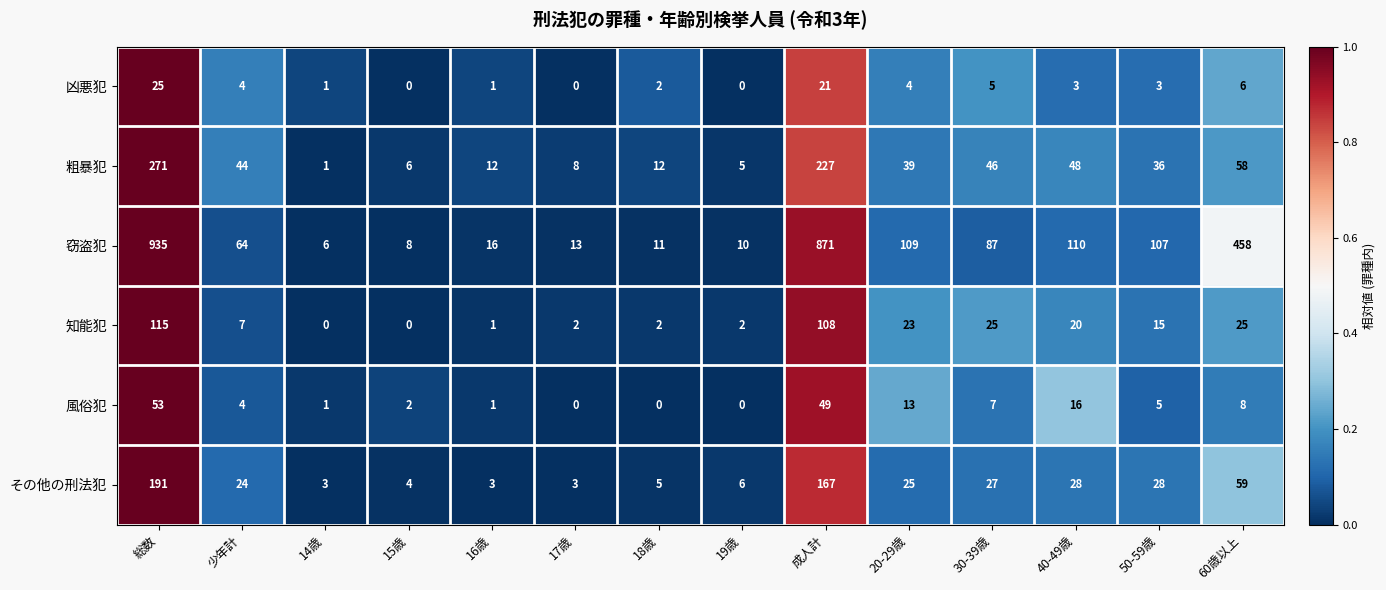

What is the total value across all series at 16歳?

34